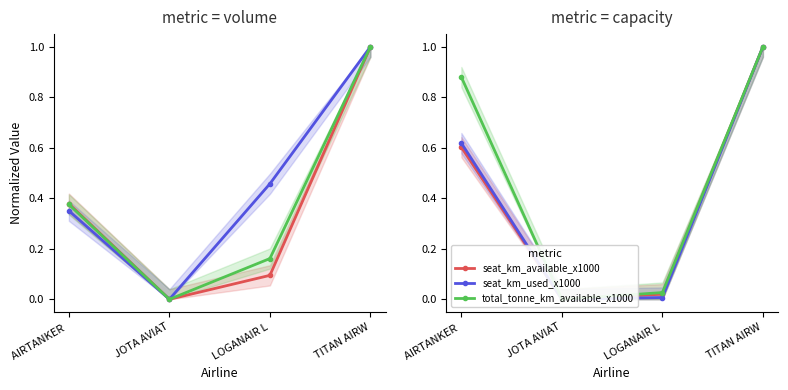

How many series are shown in this chart?

6